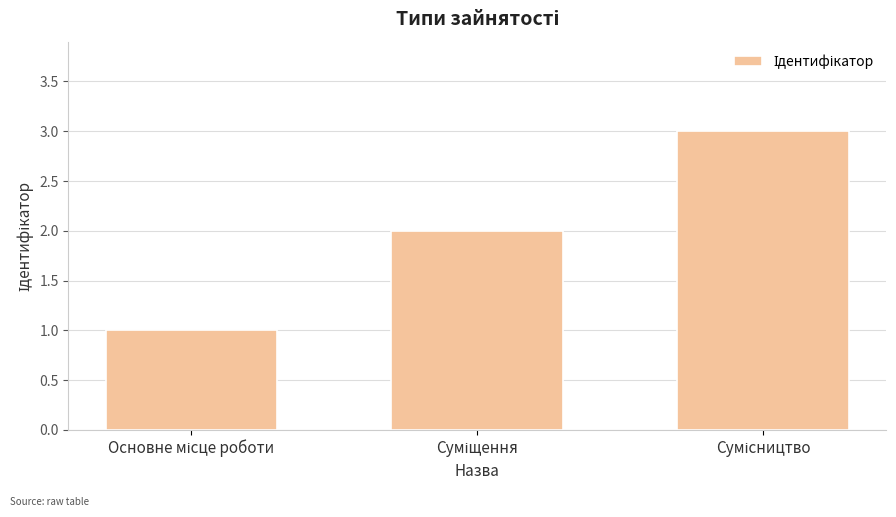

What is the sum of all values?

6